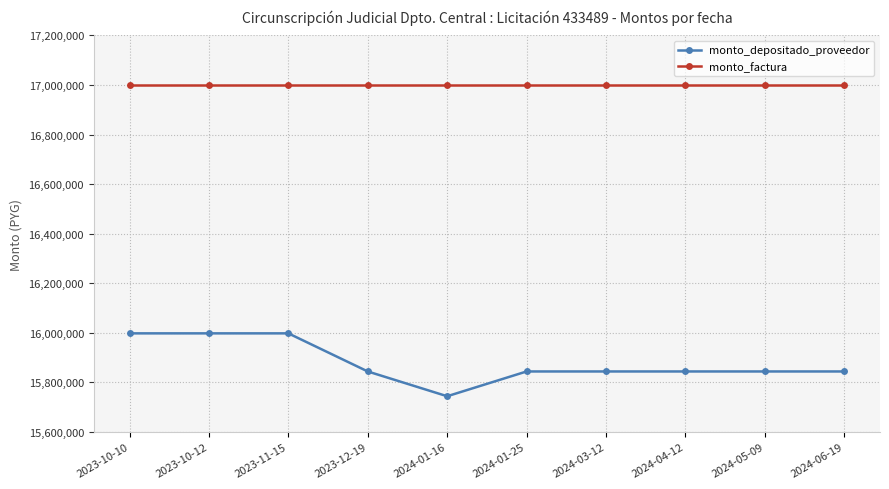

What is the difference between the highest and lowest values at 2024-04-12?

1156000